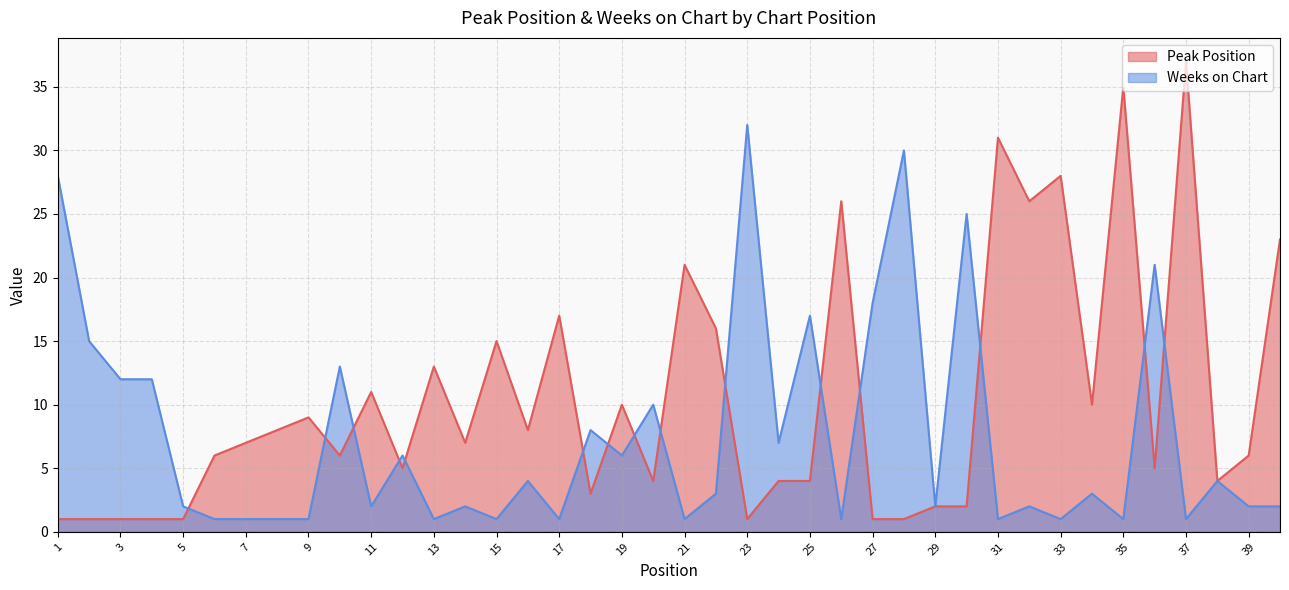

What are all the series names shown in the legend?

Peak Position, Weeks on Chart